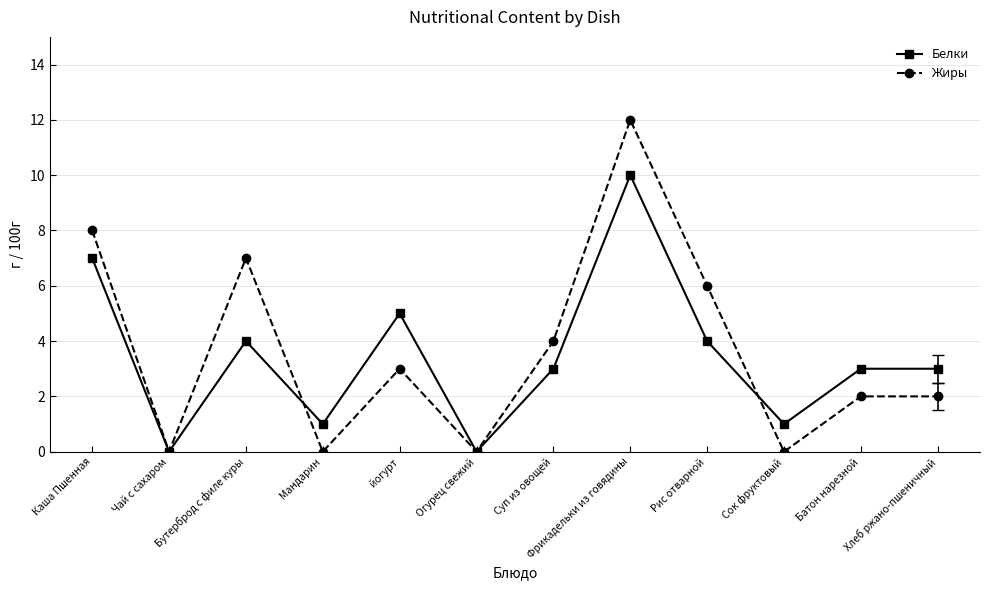

Where is the first local minimum for Жиры?

Чай с сахаром